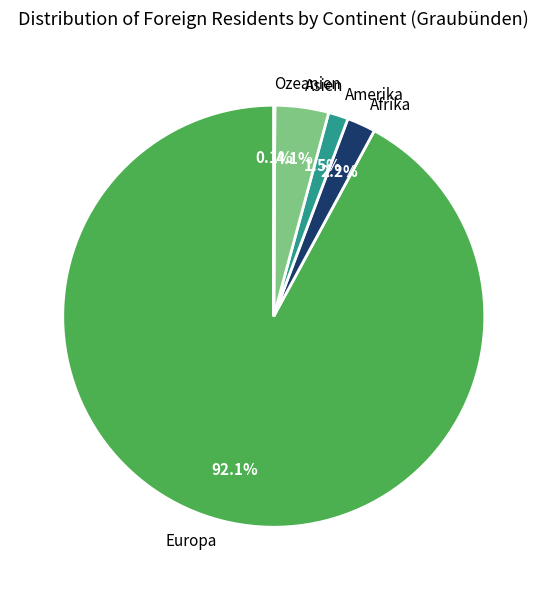

Which slice represents more than half of the pie?

Europa